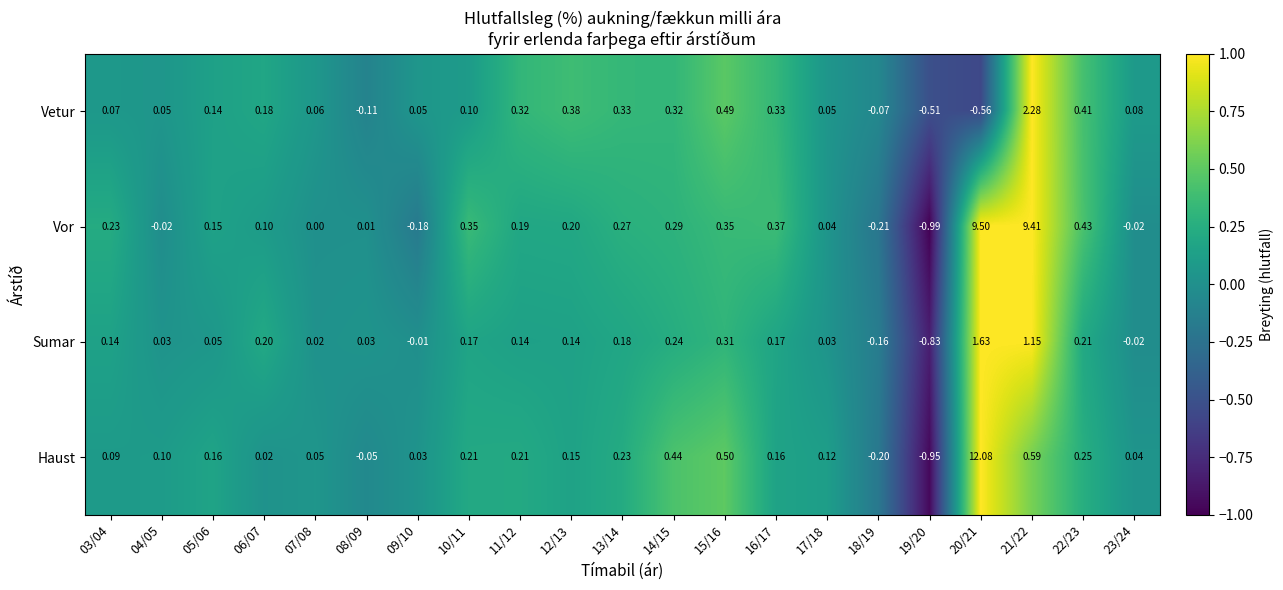

Rank the series by their maximum value, from highest to lowest.

Haust, Vor, Vetur, Sumar